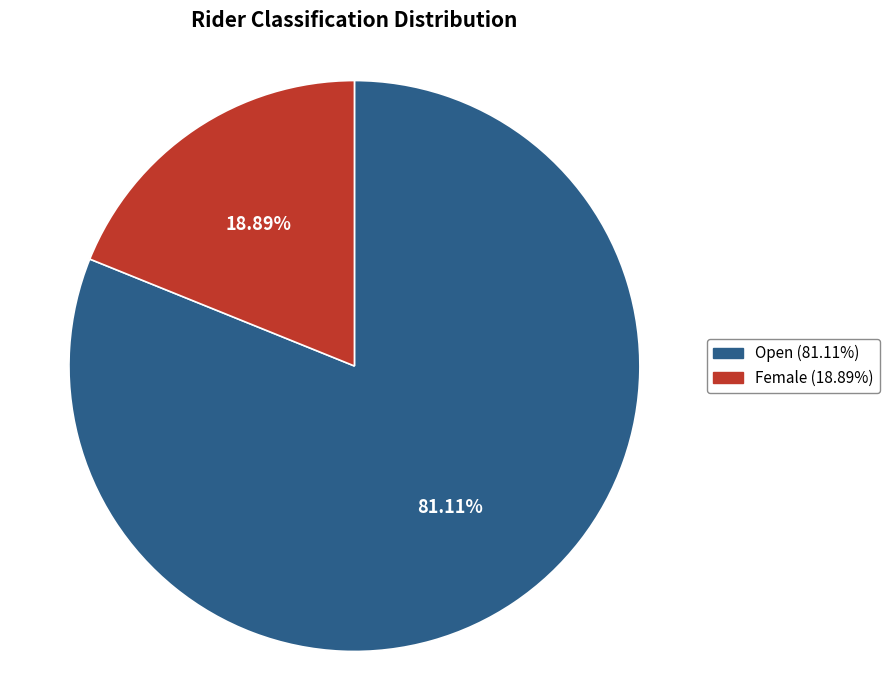

Combined, do Female and Open account for over 50%?

Yes